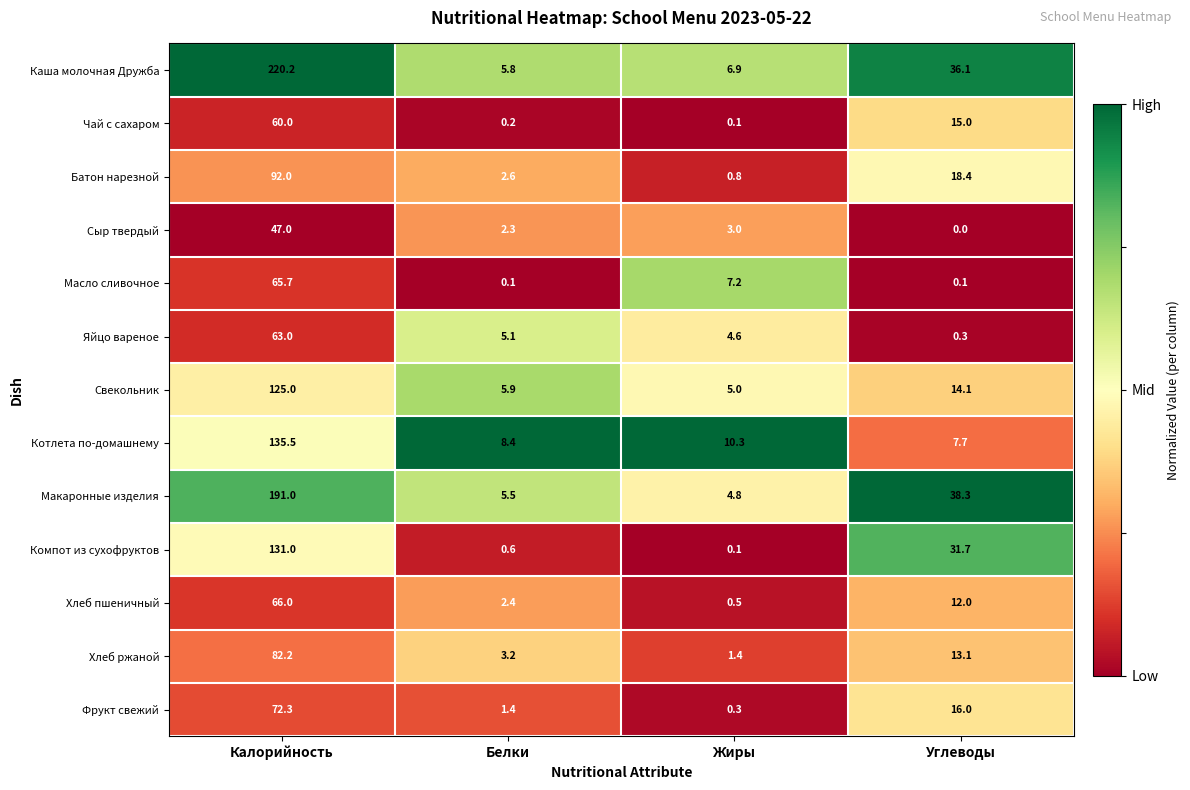

How many series are shown in this chart?

13